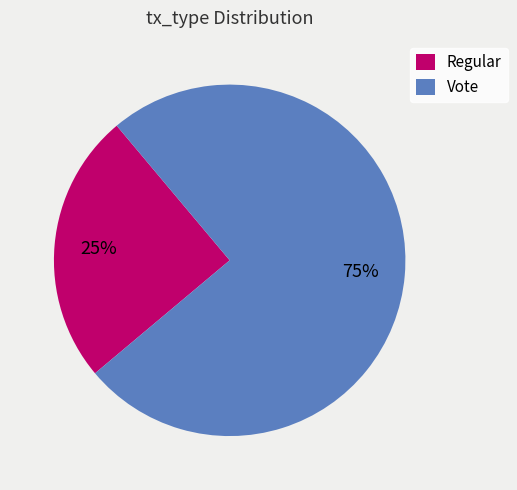

To the nearest percent, what is the difference between the largest and smallest slice percentages?

50%